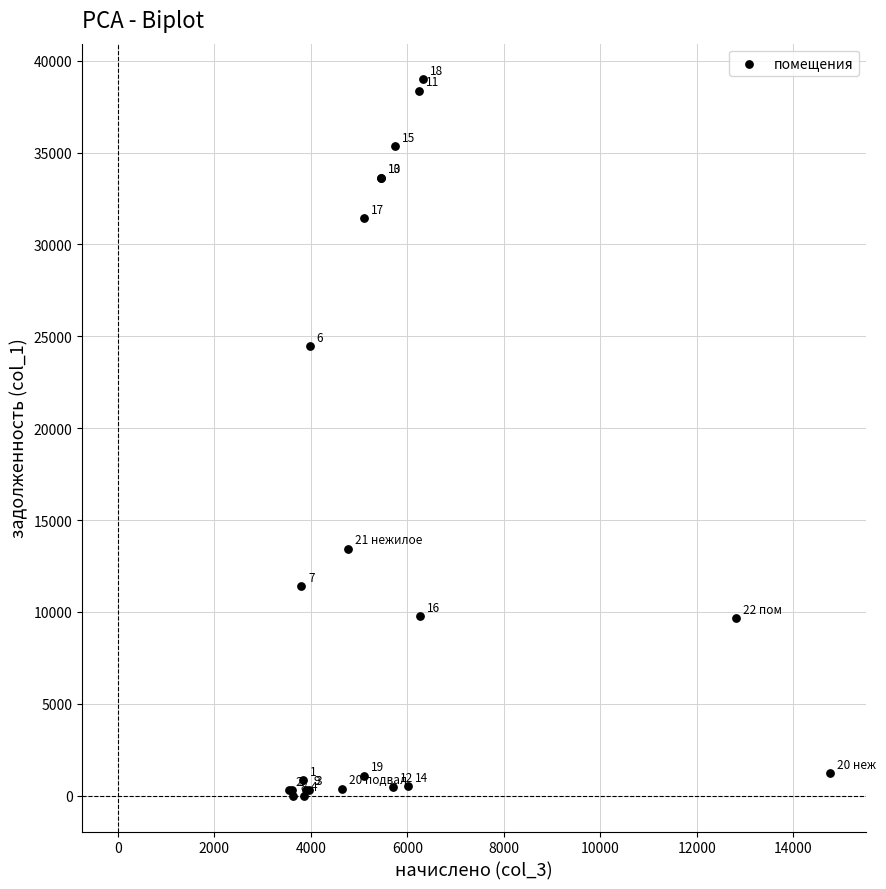

What Y value in the scatter plot is closest to 19490?

24461.1